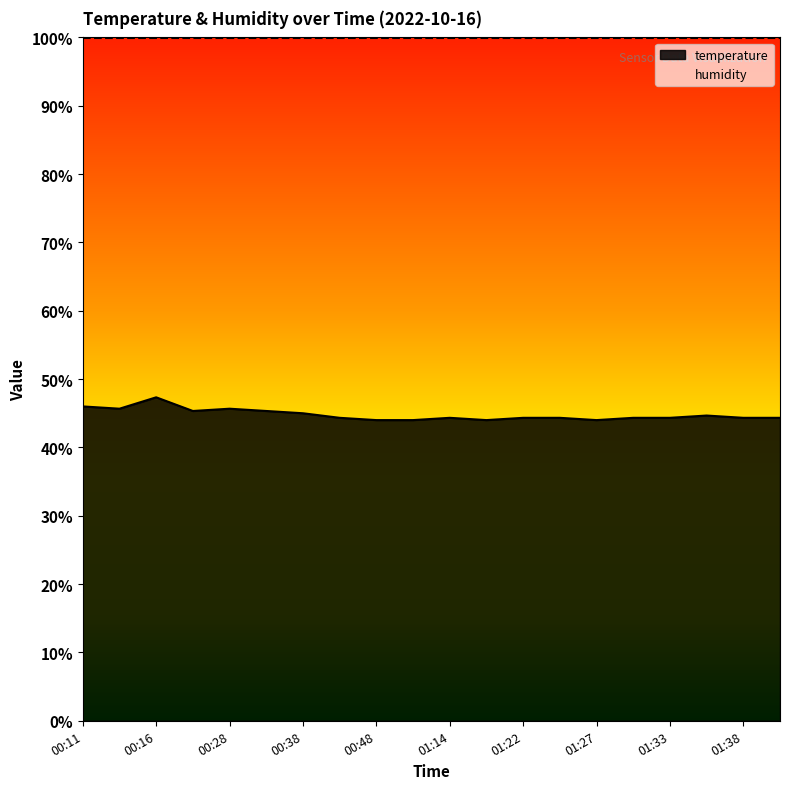

What is the ratio of the value at 01:14 to the value at 00:26?

1.0